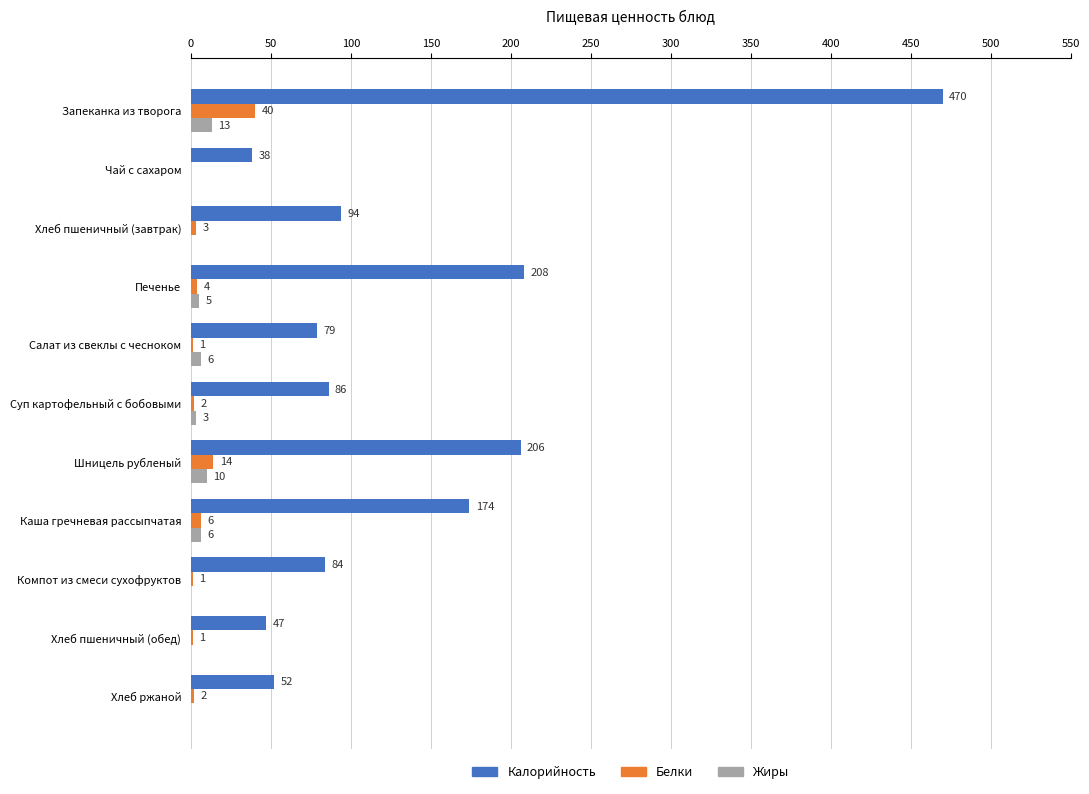

What are all the series names shown in the legend?

Калорийность, Белки, Жиры